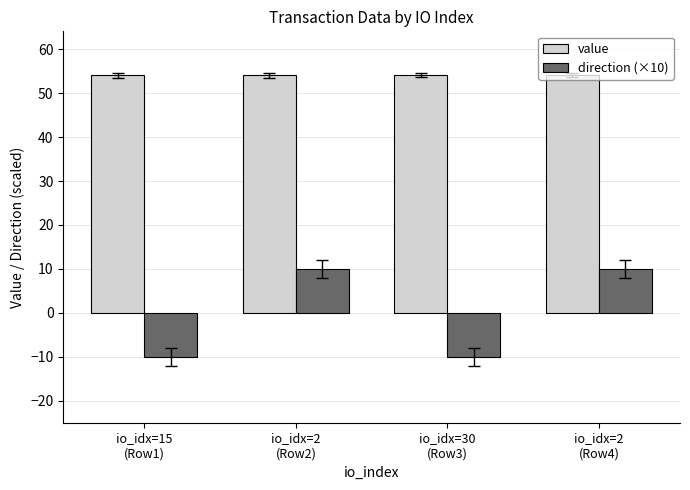

How many negative values does the direction (×10) series have?

2